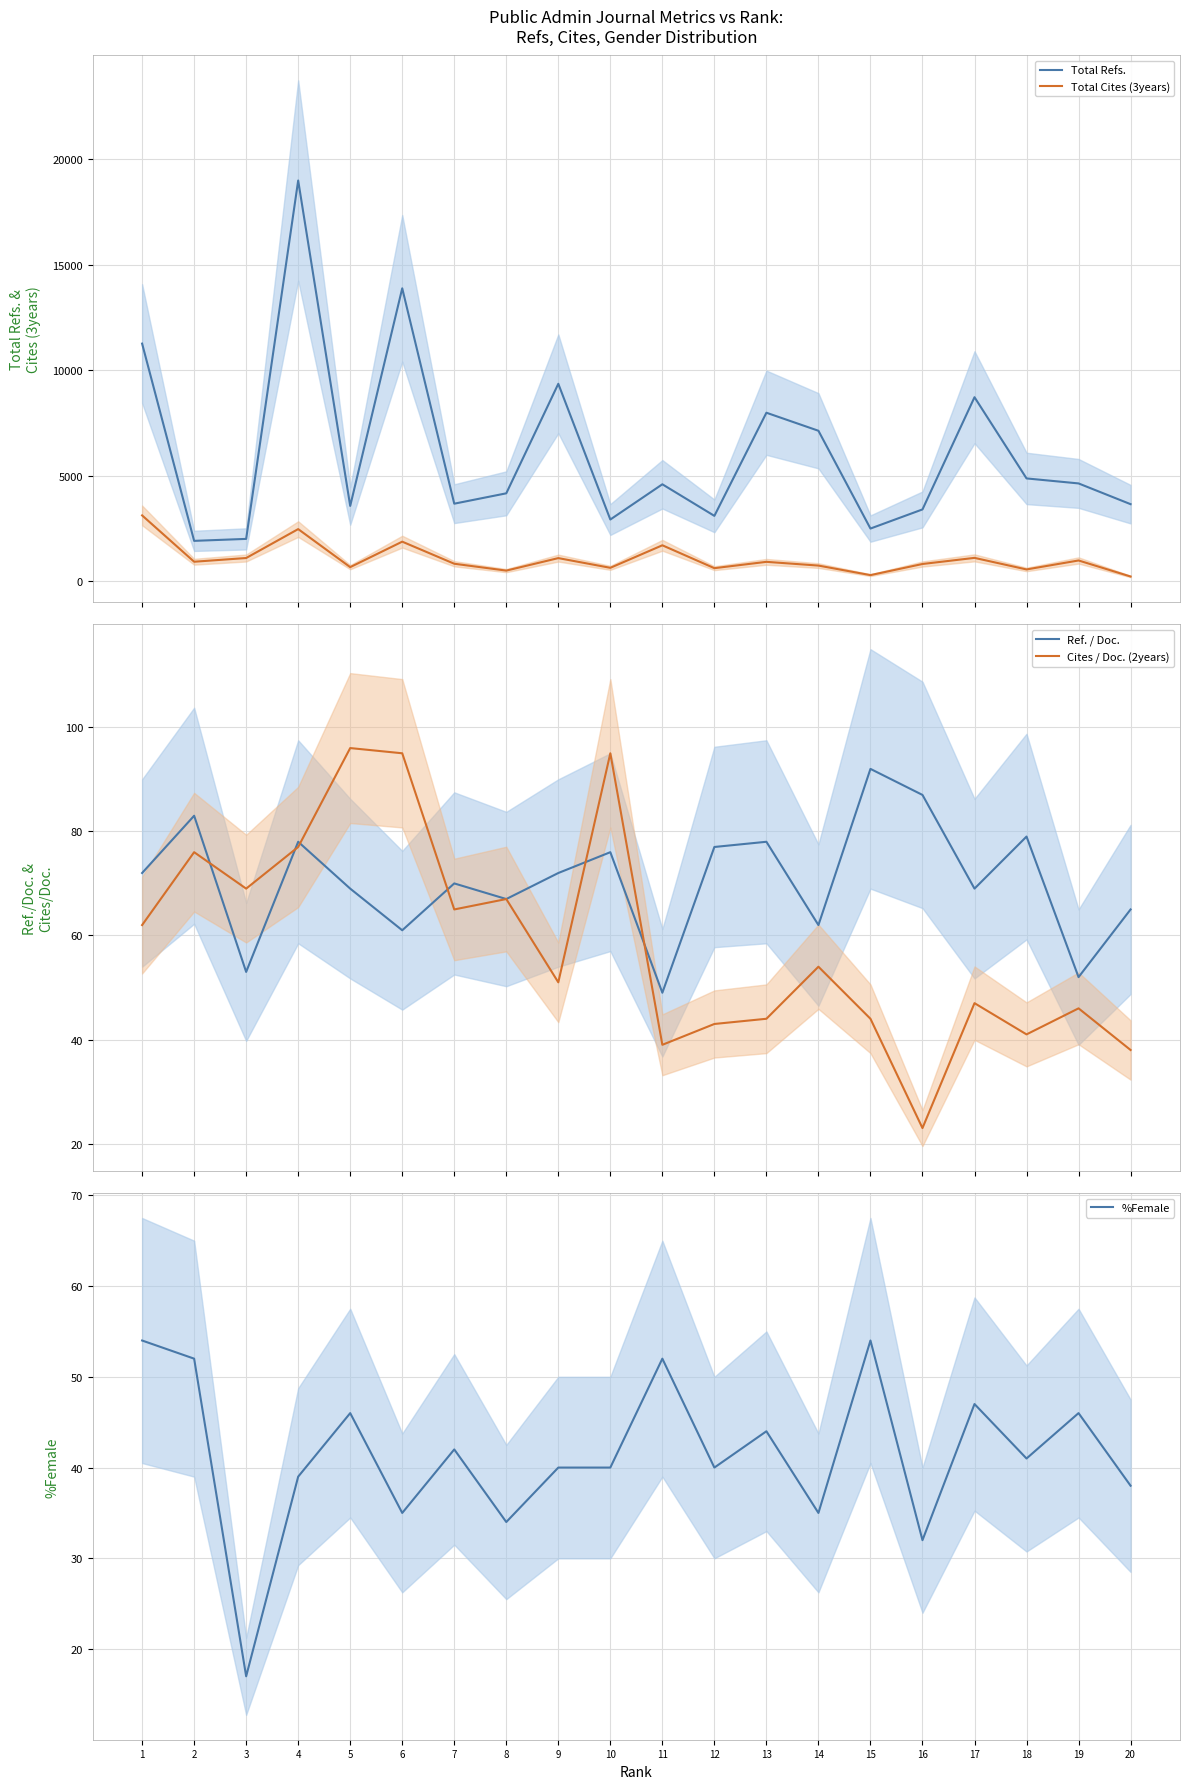

What is the value of the Total Cites (3years) point at the 19th from the left?

984